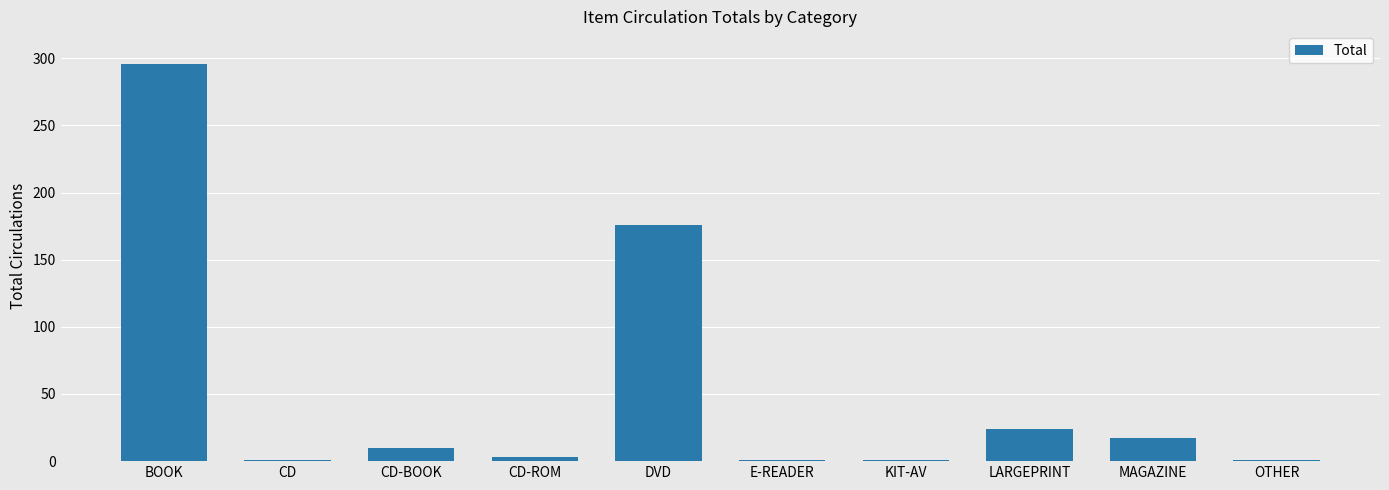

What is the label of the 5th bar from the right?

E-READER